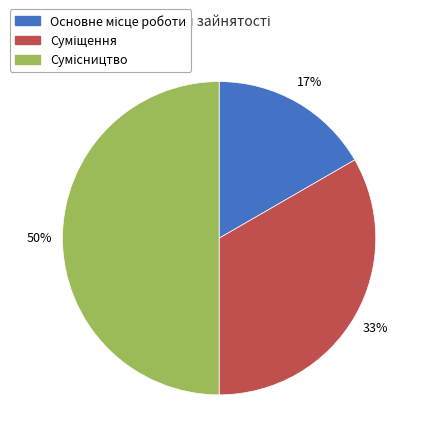

To the nearest percent, what is the difference between the largest and smallest slice percentages?

33%